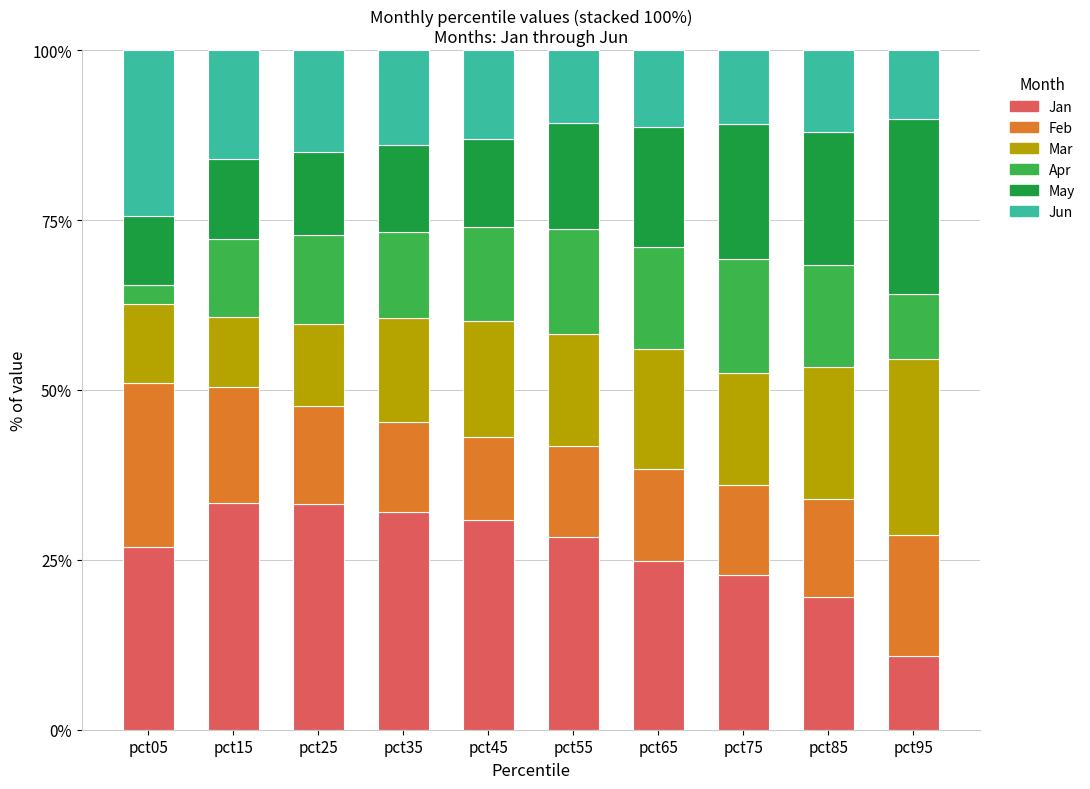

What is the difference between the second highest and minimum values in the Jan series?

22.3